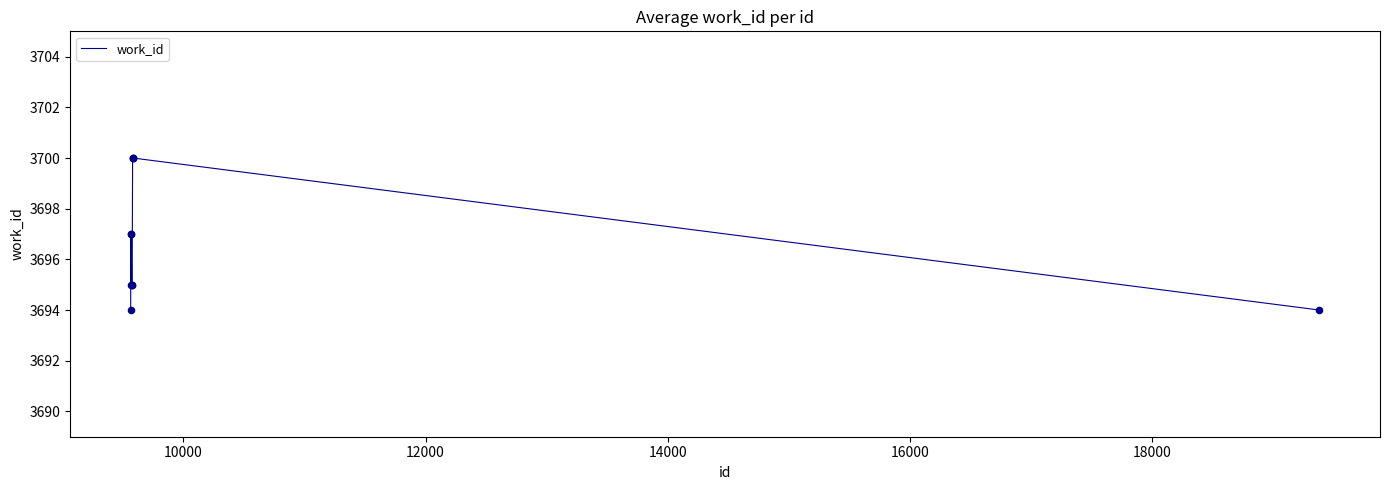

What is the maximum value shown in the chart?

3700